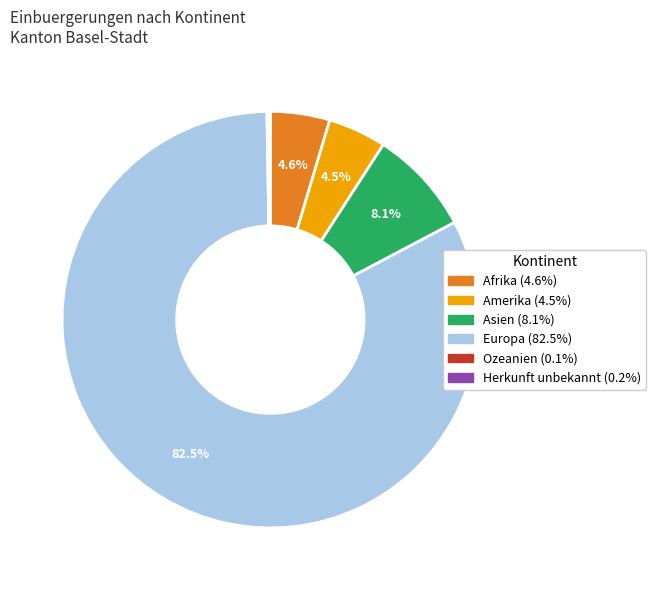

To the nearest percent, what is the difference between the largest and smallest slice percentages?

82%